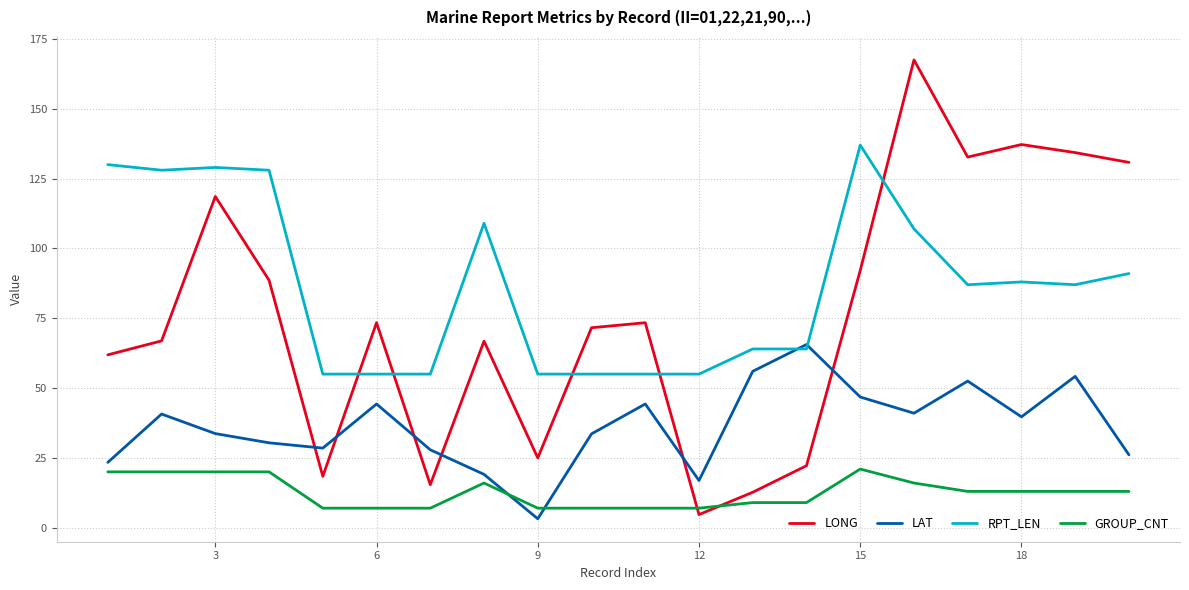

Which series has the largest total across all categories?

RPT_LEN